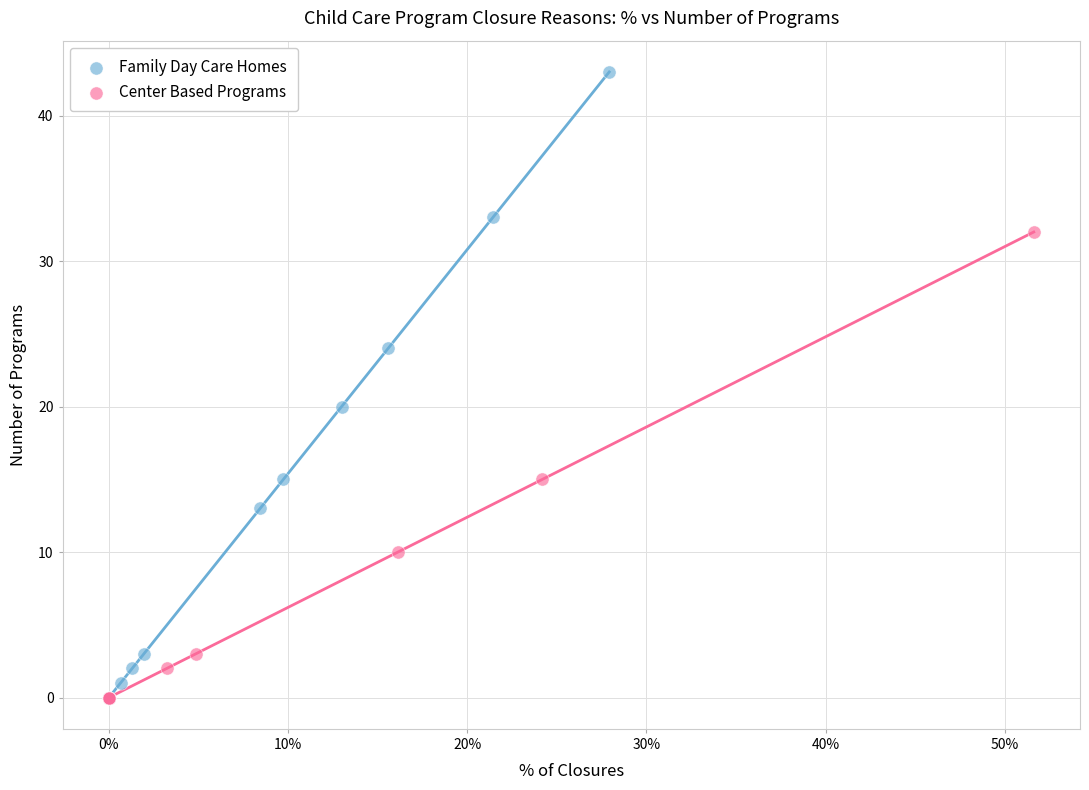

Which series has the widest spread of Y values?

Family Day Care Homes